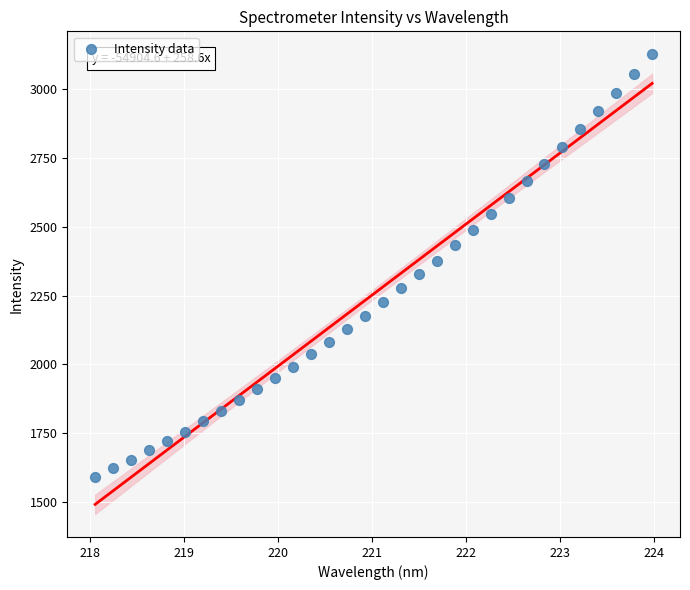

What is the range of X values (max minus min)?

5.9